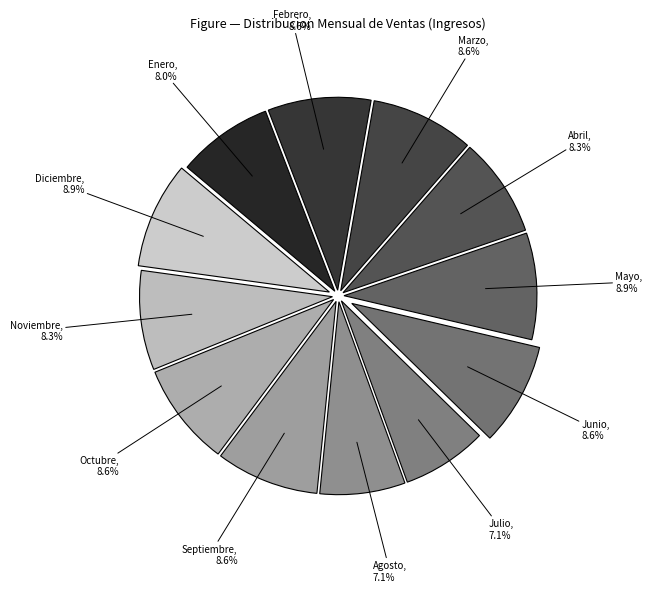

How many slices are in this pie chart?

12